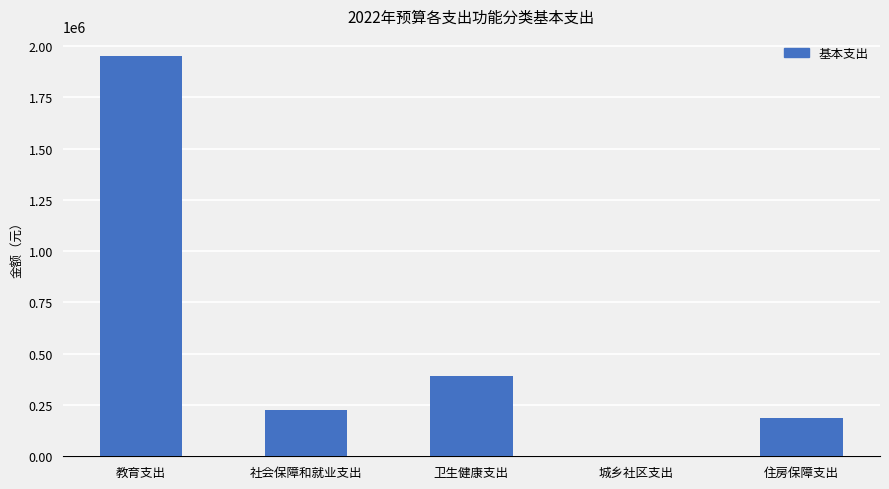

The value at 社会保障和就业支出 is 346676.9. True or false?

False